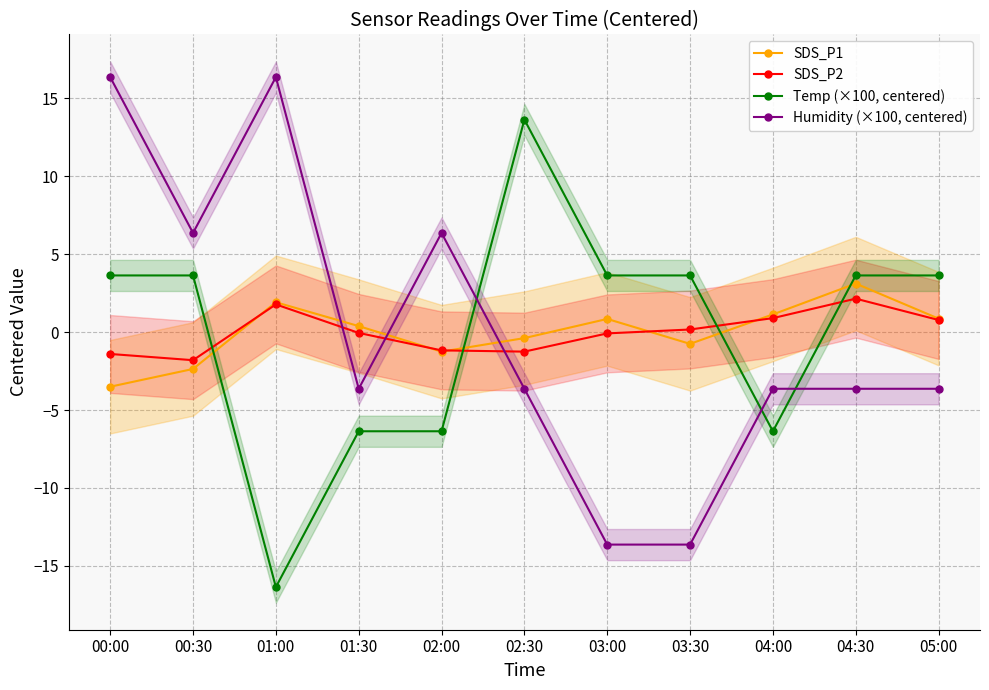

What is the approximate value of SDS_P2 at 00:30?

-1.8